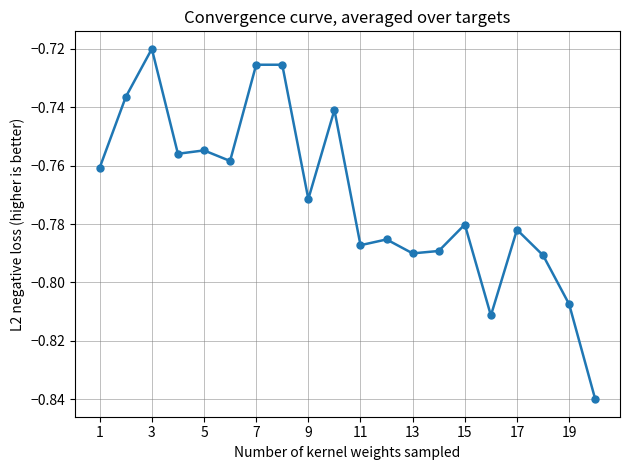

What is the sum of all values?

-15.4